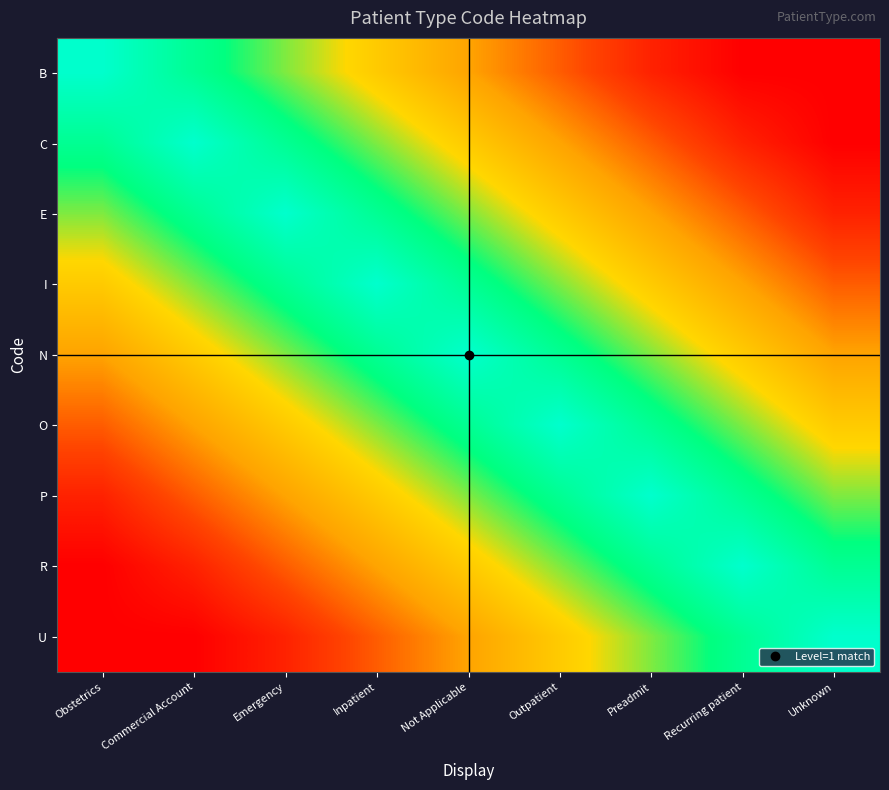

What is the total value across all series at Unknown?

3.9